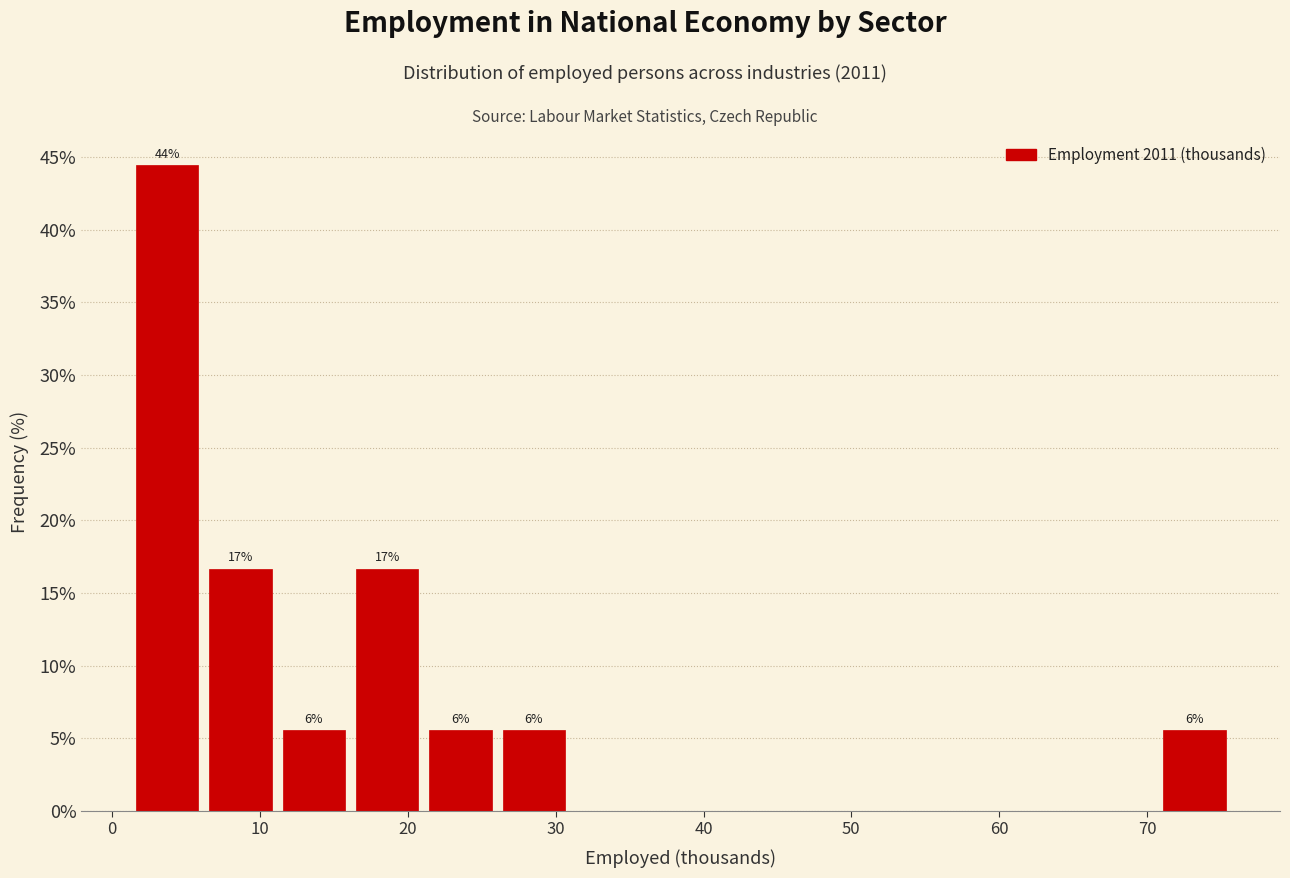

Which range on the x-axis has the tallest bar?

1 to 6